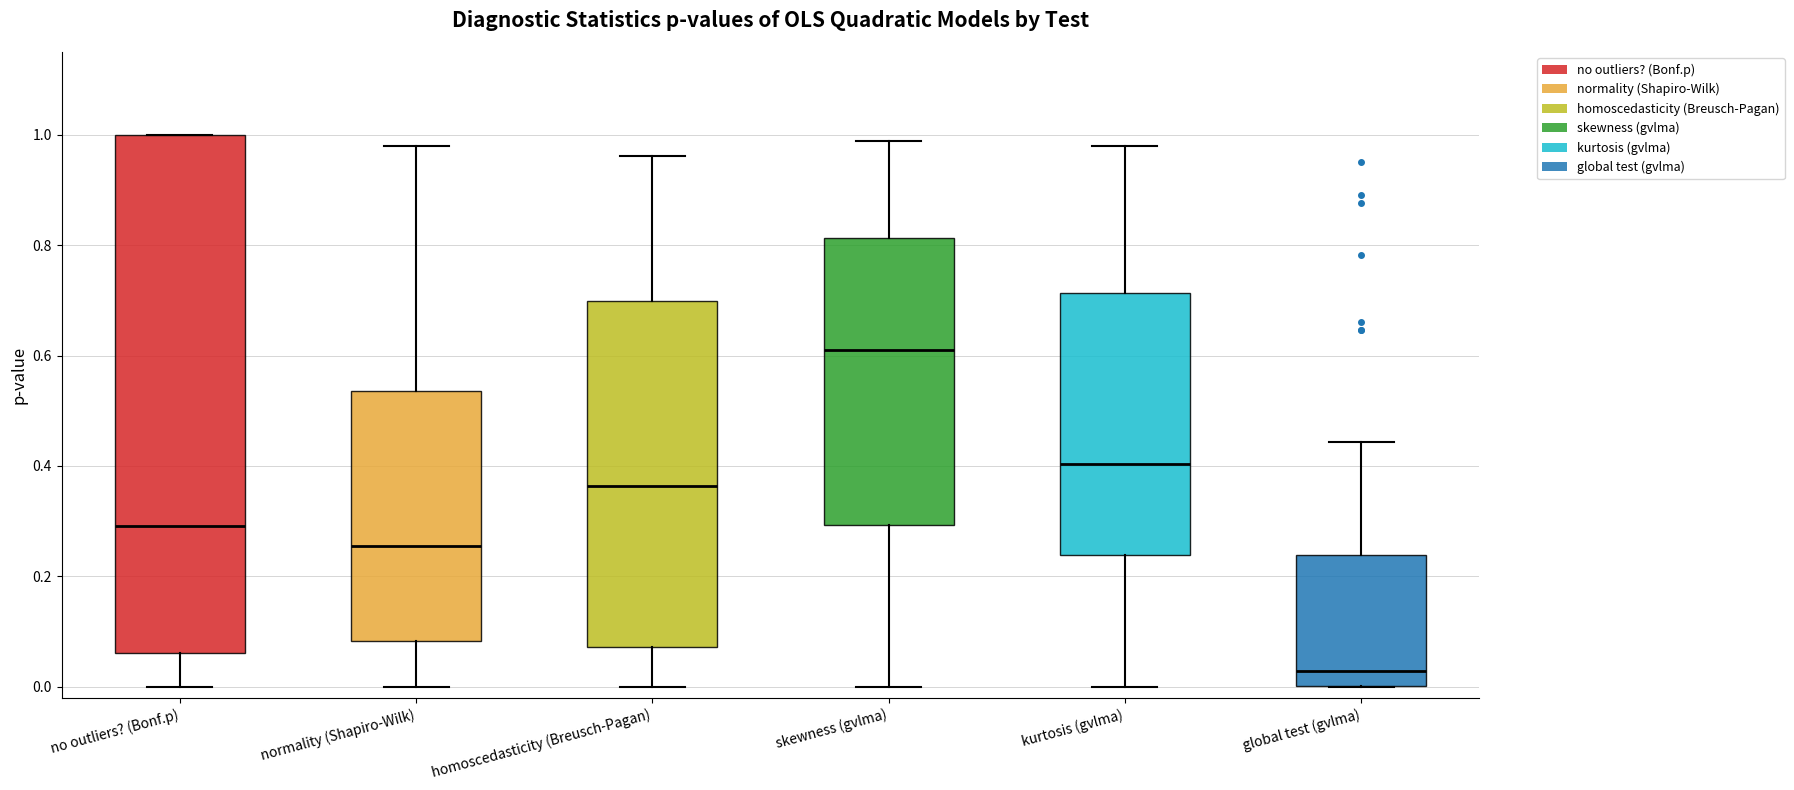

Where is the upper edge of the box for normality (Shapiro-Wilk) on the y-axis? The values are not printed on the chart, so give them approximately, as read against the axis.

0.54